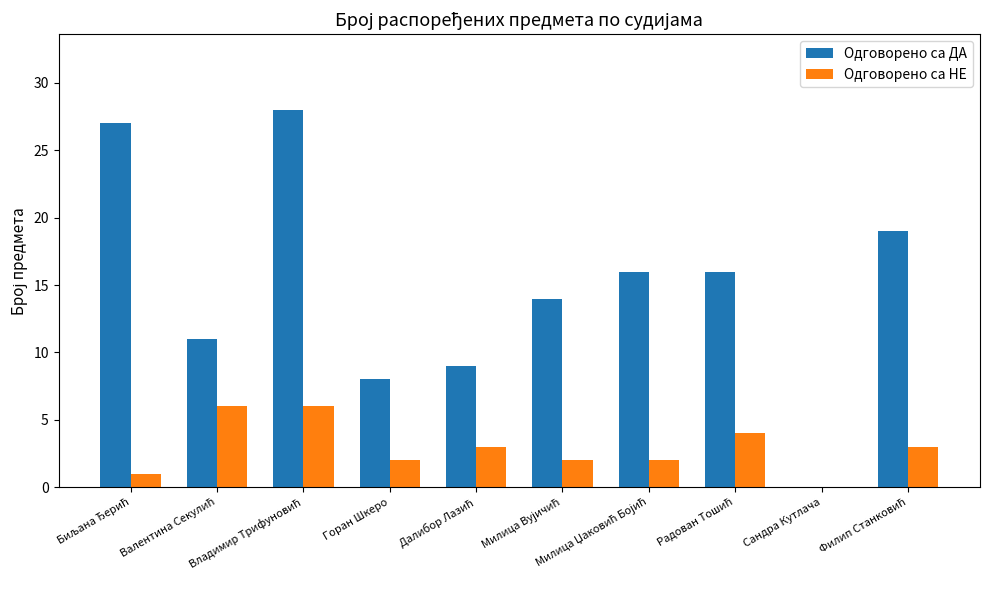

Which series has the largest total across all categories?

Одговорено са ДА